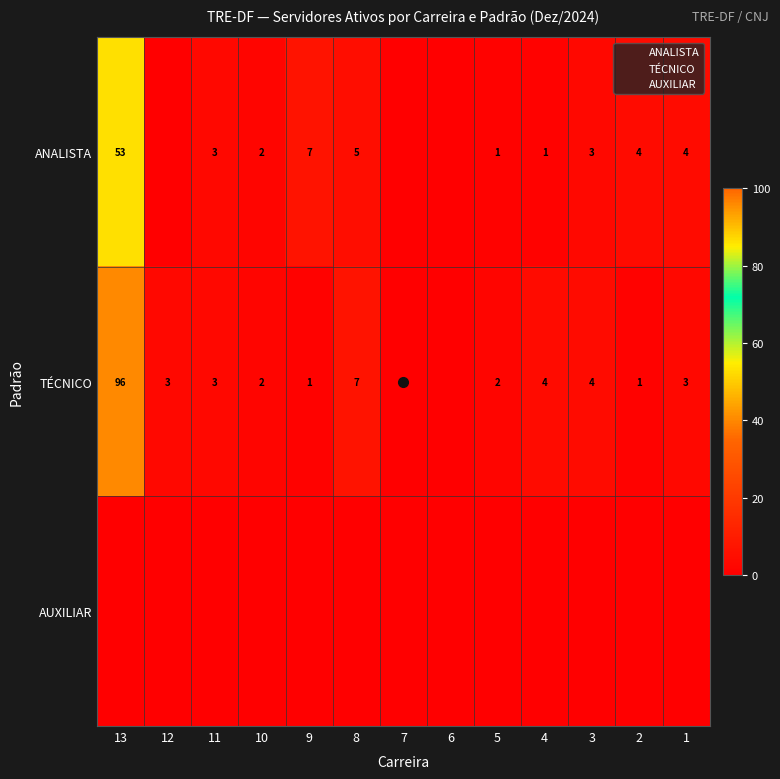

Which has a higher value, 11 or 6?

11